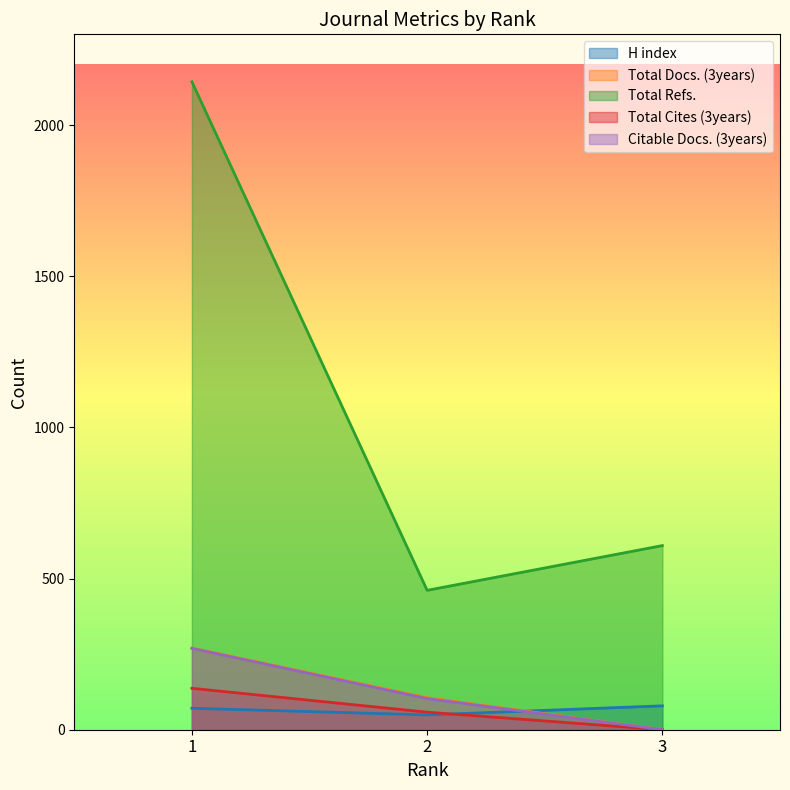

At 2, list the series in order from largest to smallest.

Total Refs., Total Docs. (3years), Citable Docs. (3years), Total Cites (3years), H index